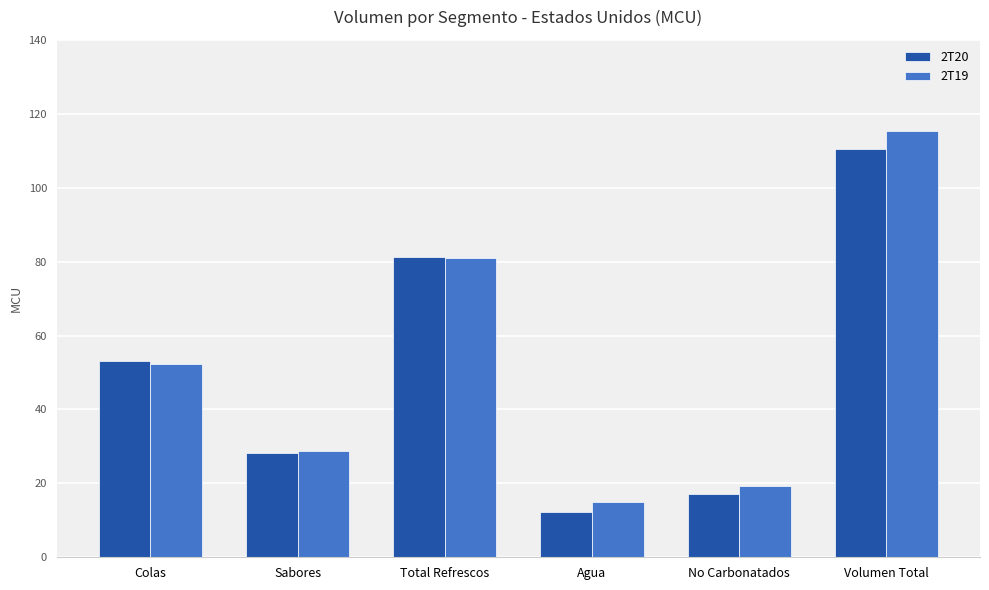

At which category is the sum across all series the highest?

Volumen Total